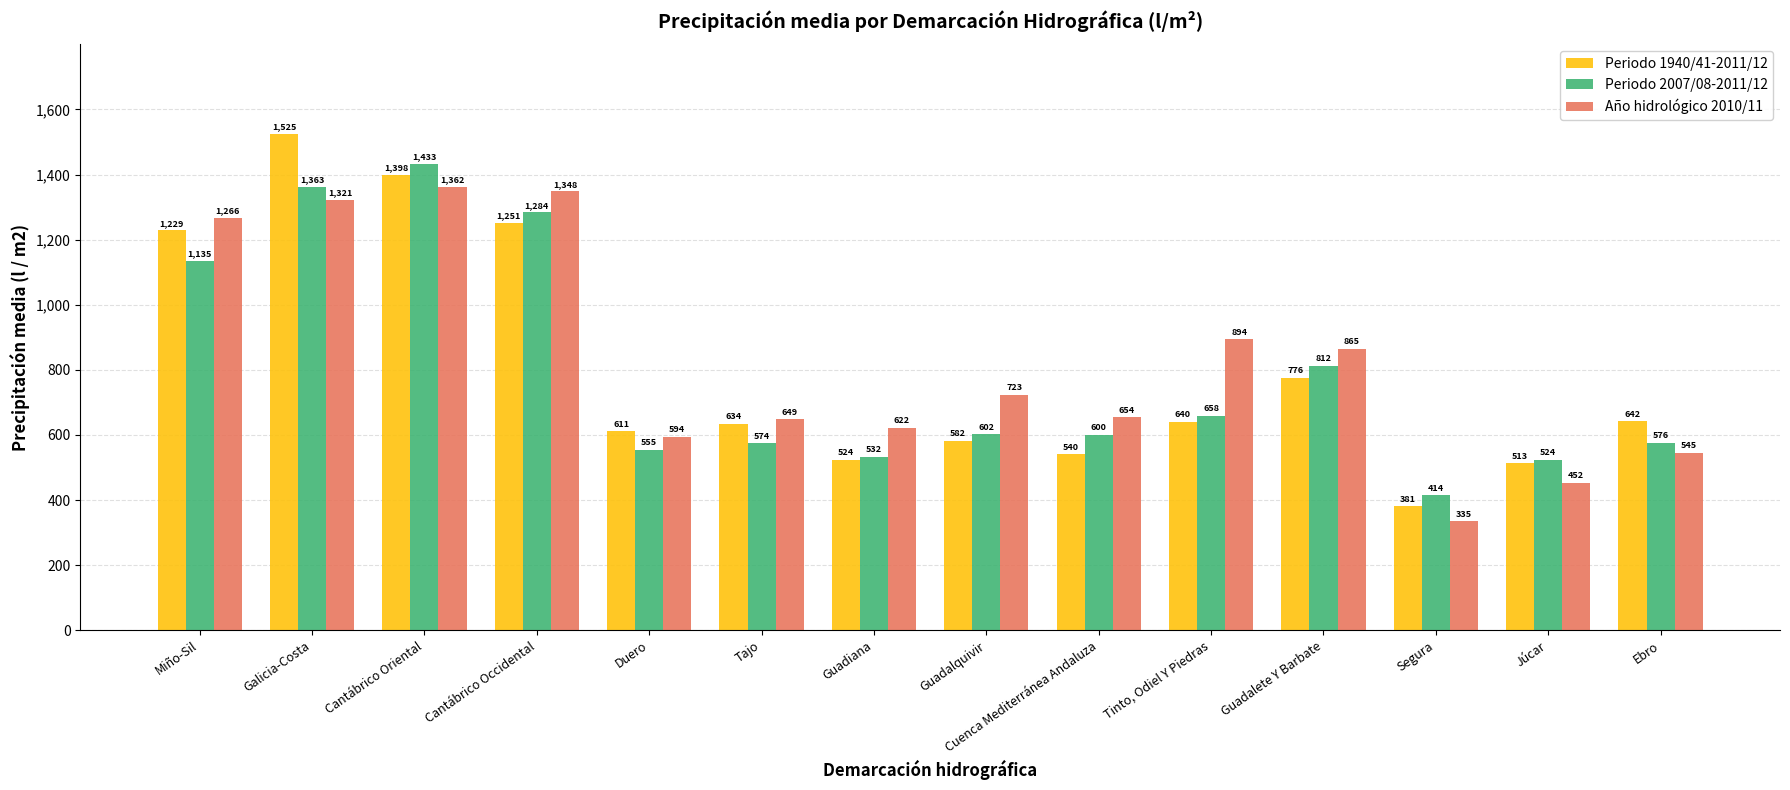

List the series in order of their overall mean, lowest first.

Periodo 2007/08-2011/12, Periodo 1940/41-2011/12, Año hidrológico 2010/11